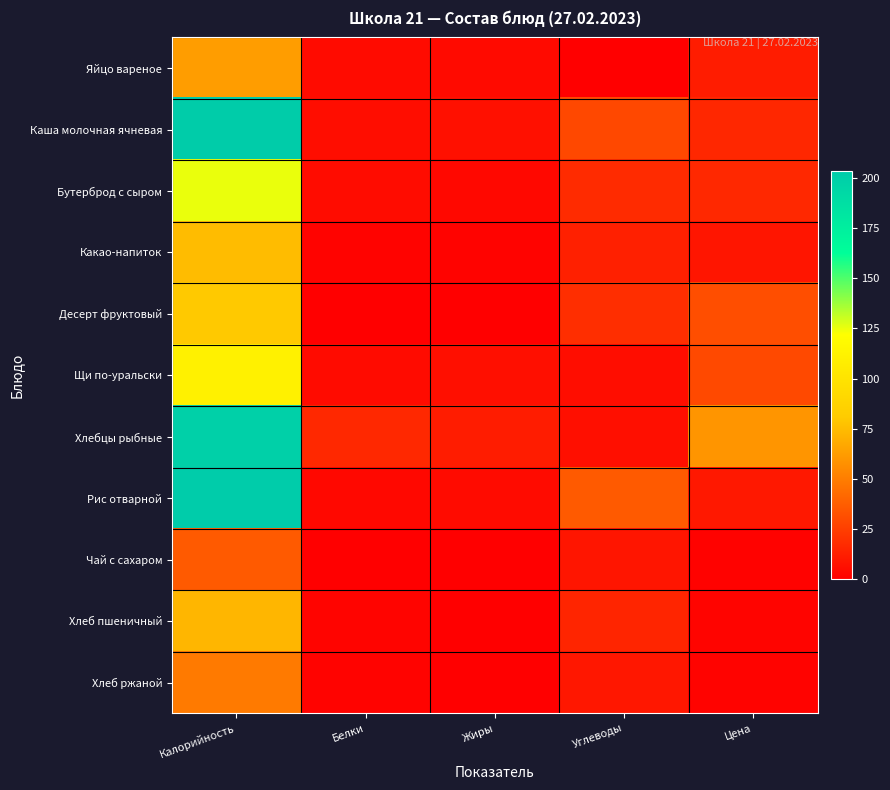

Which series has the widest spread of values?

Рис отварной